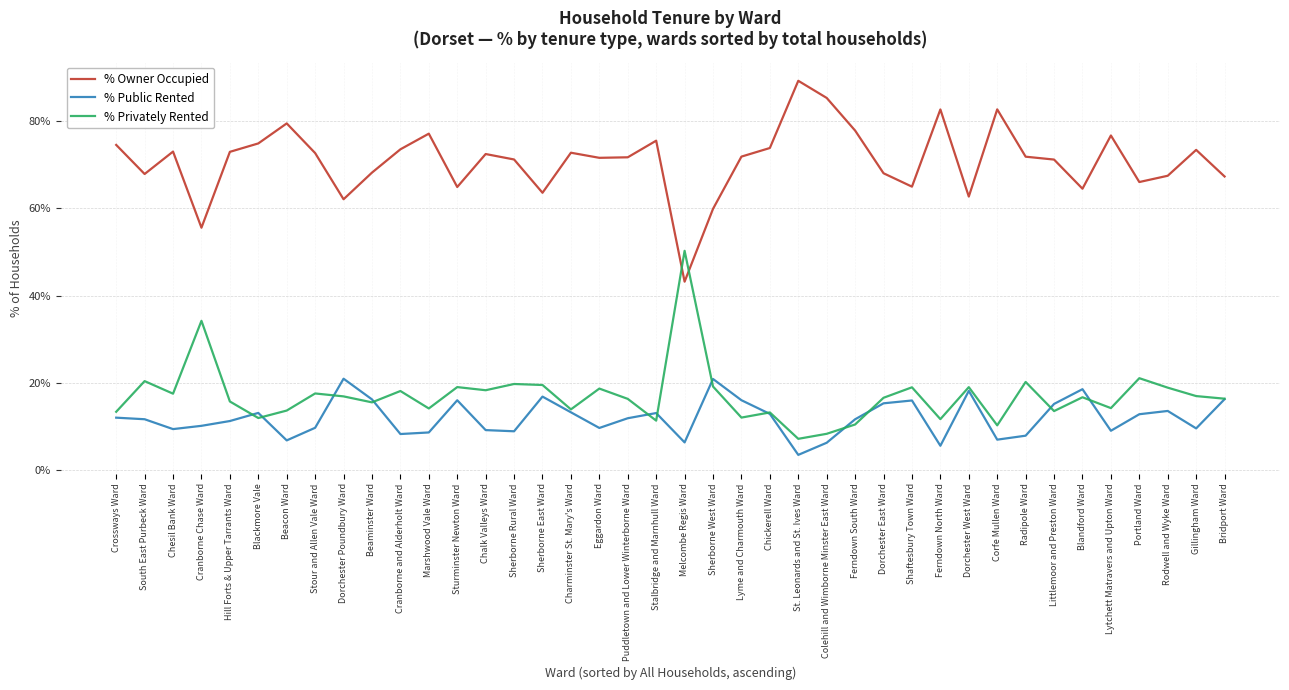

In % Owner Occupied, how many points are higher than both neighbors (excluding endpoints)?

11